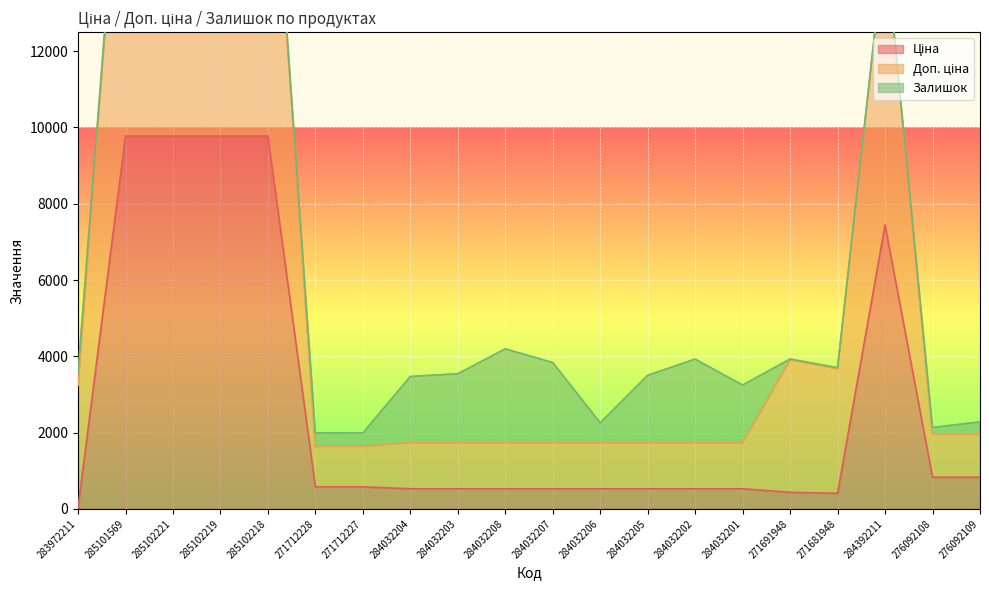

What is the label of the 5th point from the left?

285102218